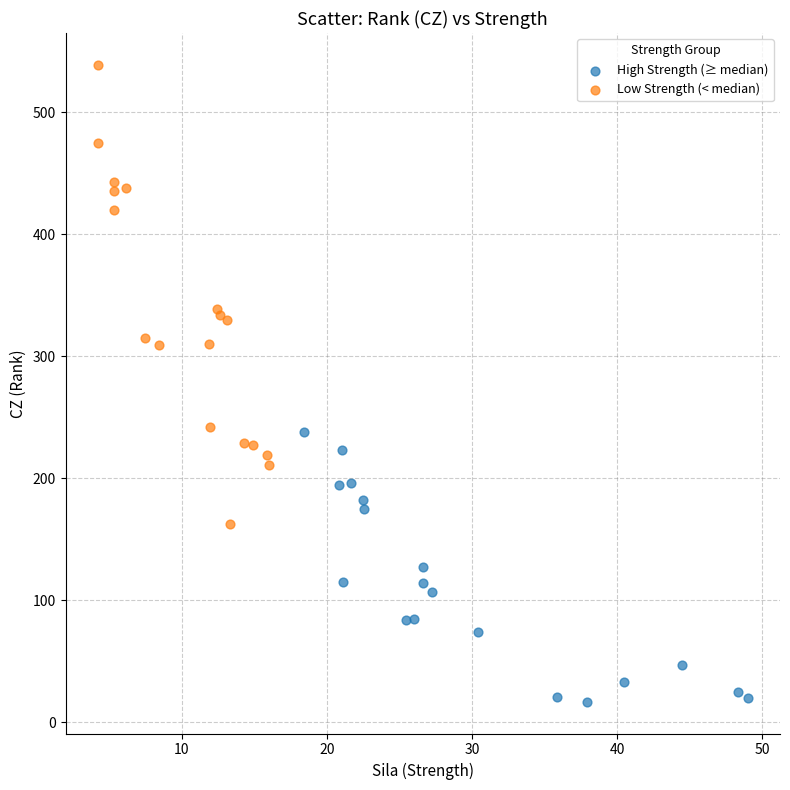

Which series has the largest Y range (max minus min)?

Low Strength (< median)